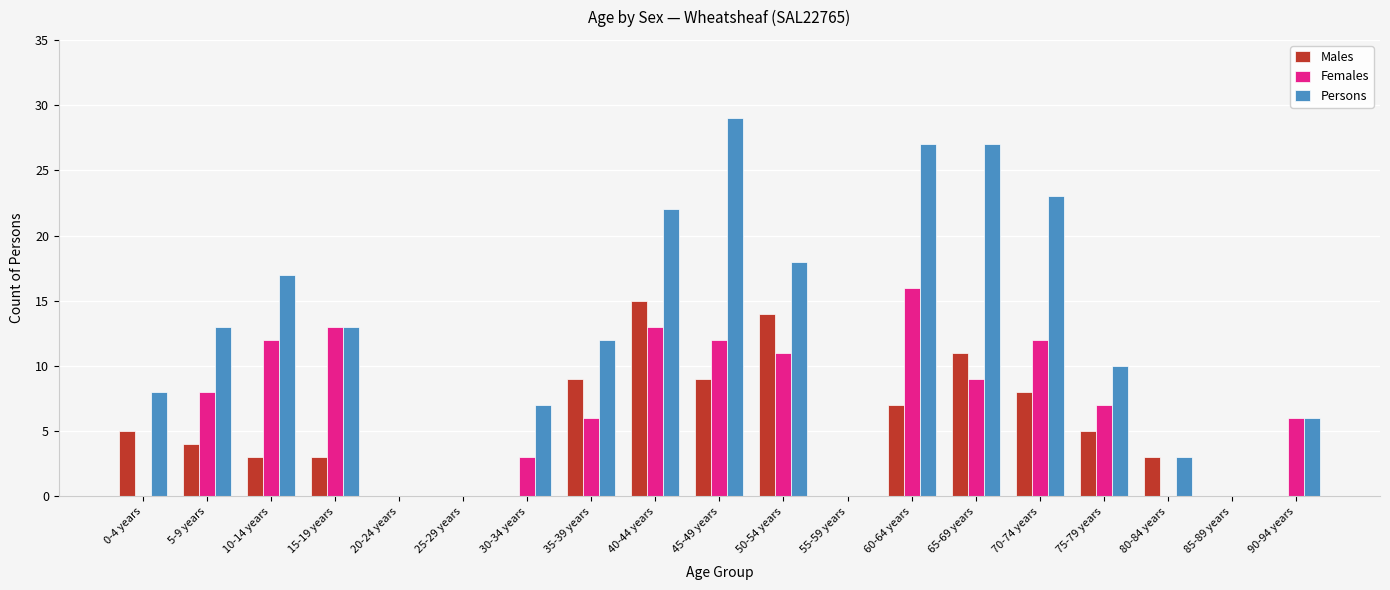

What is the sum of the Persons values at 60-64 years and 50-54 years?

45